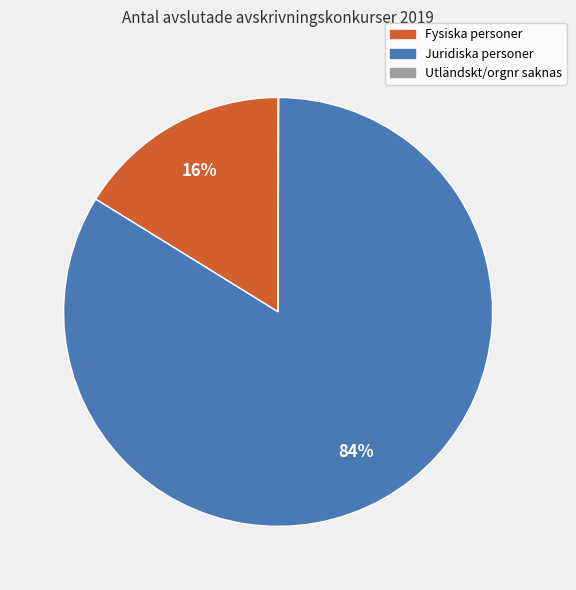

True or false: Juridiska personer accounts for 84% of the total.

True